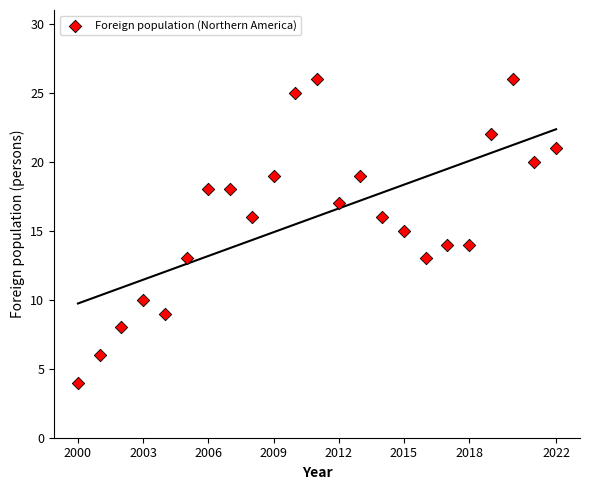

What is the range of Y values (max minus min)?

22